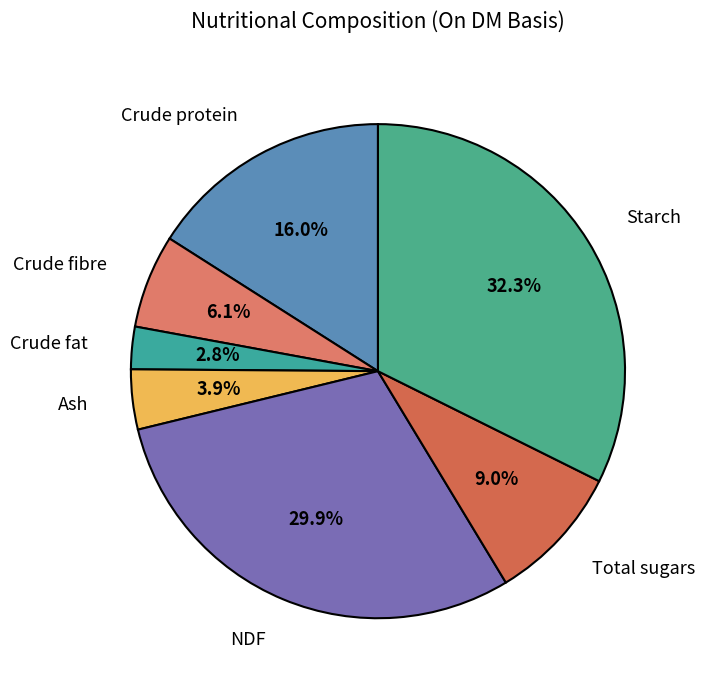

What percentage is NOT represented by NDF?

70.1%